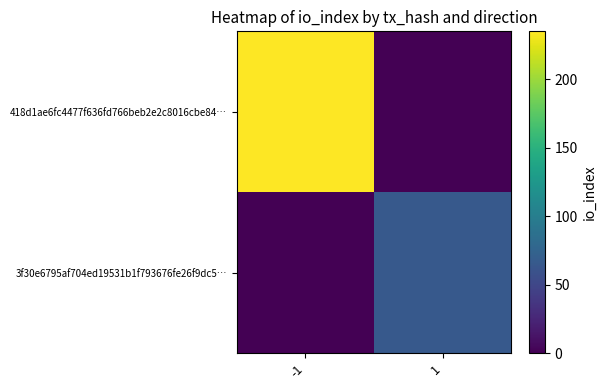

What is the spread (max minus min) of values at -1?

235